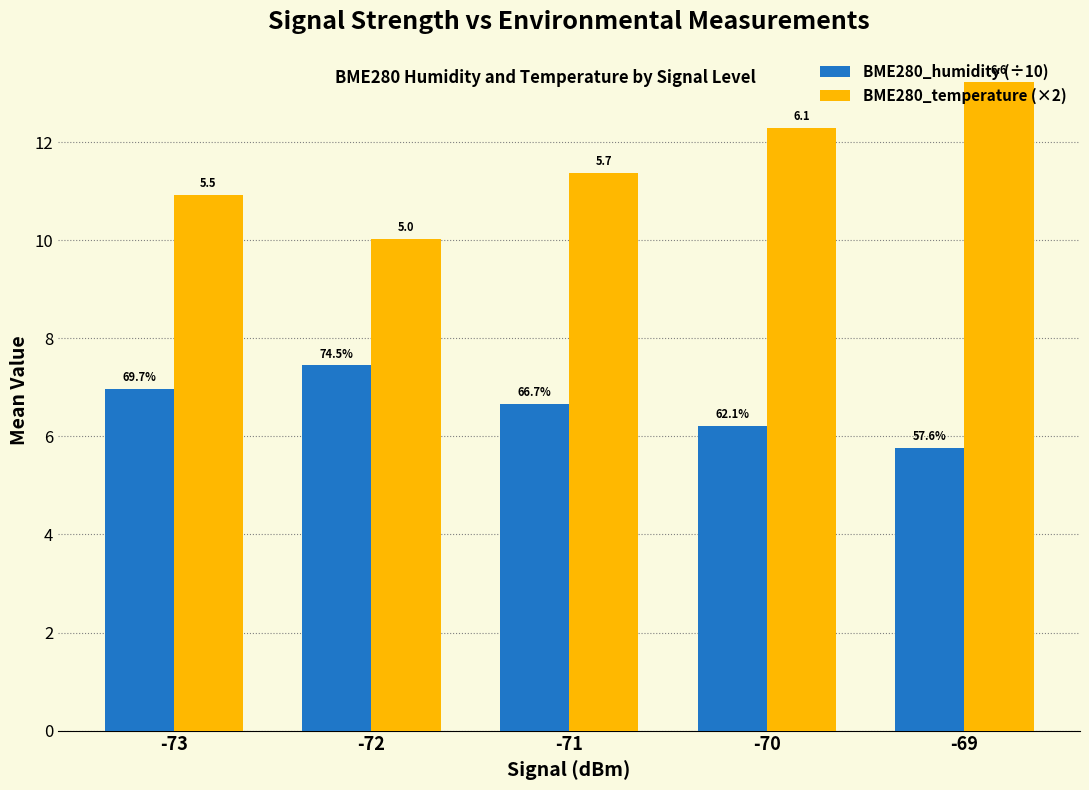

What are all the series names shown in the legend?

BME280_humidity (÷10), BME280_temperature (×2)